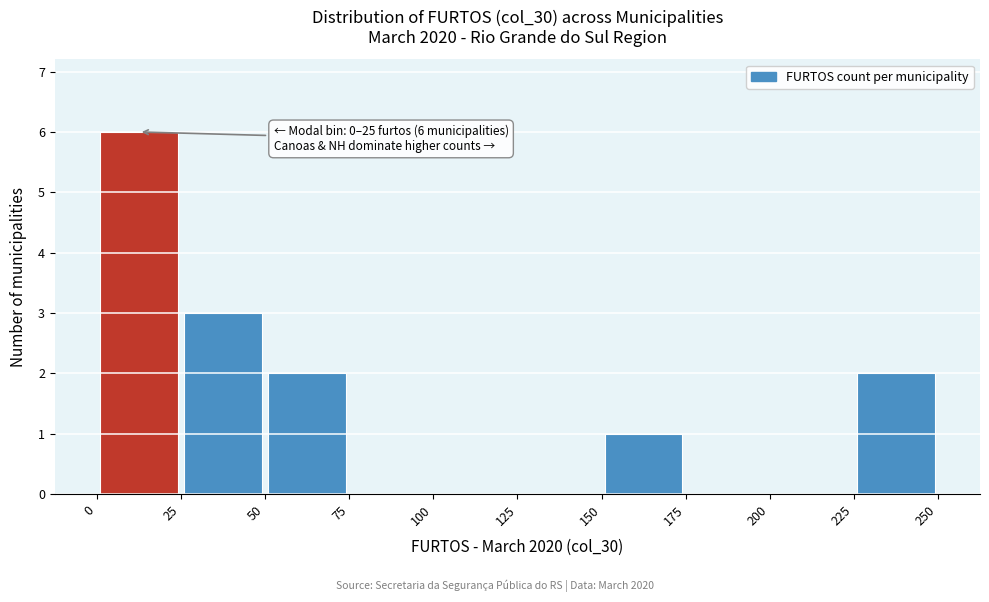

Which range on the x-axis has the tallest bar?

0 to 25